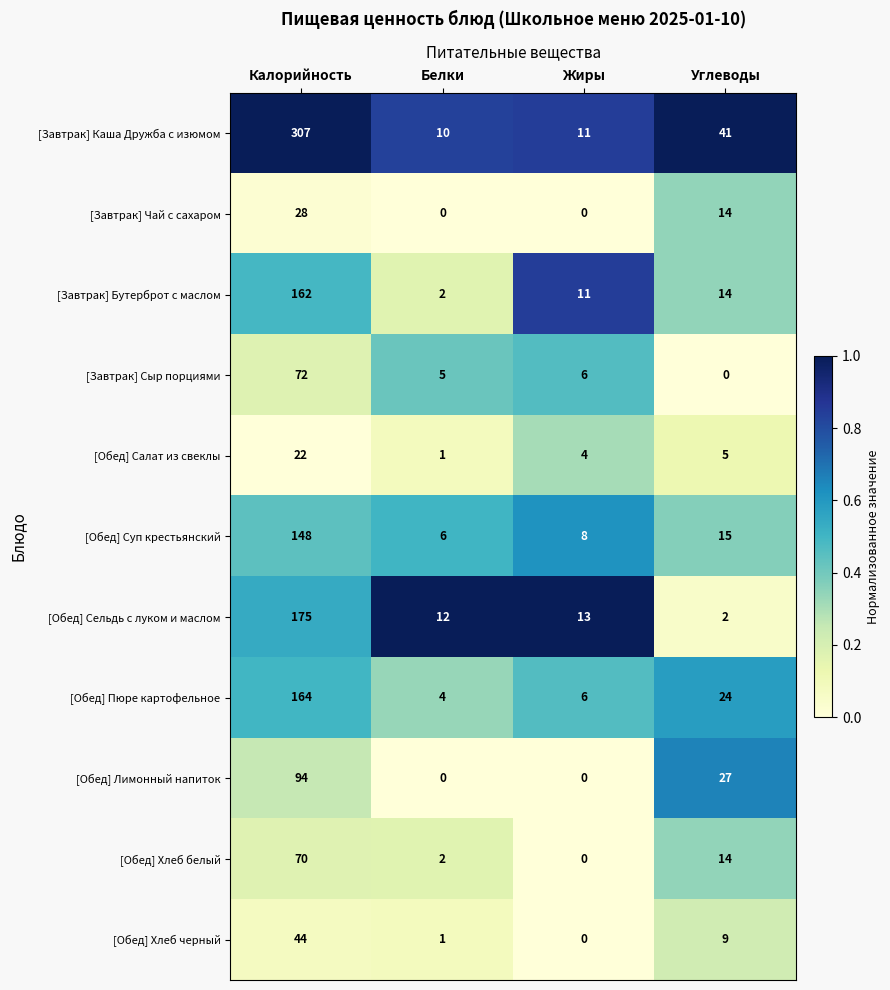

Rank the series at Калорийность from lowest to highest value.

[Обед] Салат из свеклы, [Завтрак] Чай с сахаром, [Обед] Хлеб черный, [Обед] Хлеб белый, [Завтрак] Сыр порциями, [Обед] Лимонный напиток, [Обед] Суп крестьянский, [Завтрак] Бутерброт с маслом, [Обед] Пюре картофельное, [Обед] Сельдь с луком и маслом, [Завтрак] Каша Дружба с изюмом